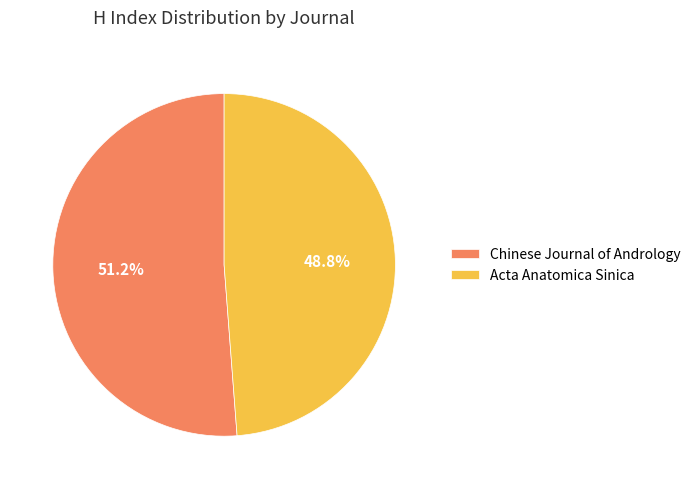

Which has a higher value, Chinese Journal of Andrology or Acta Anatomica Sinica?

Chinese Journal of Andrology